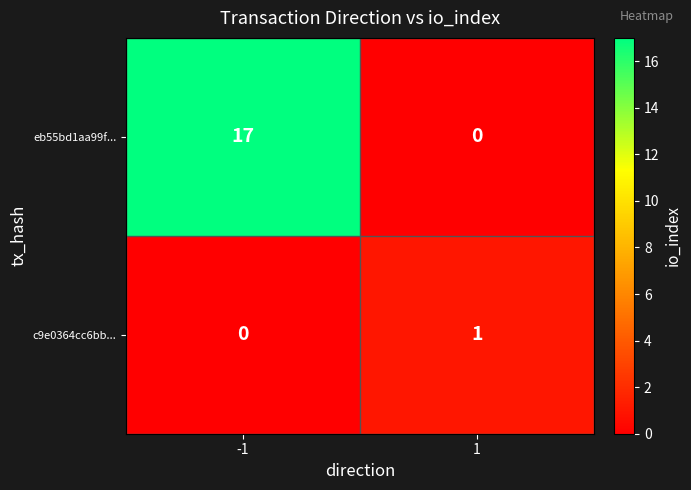

Rank the series by their average value, from highest to lowest.

eb55bd1aa99f..., c9e0364cc6bb...